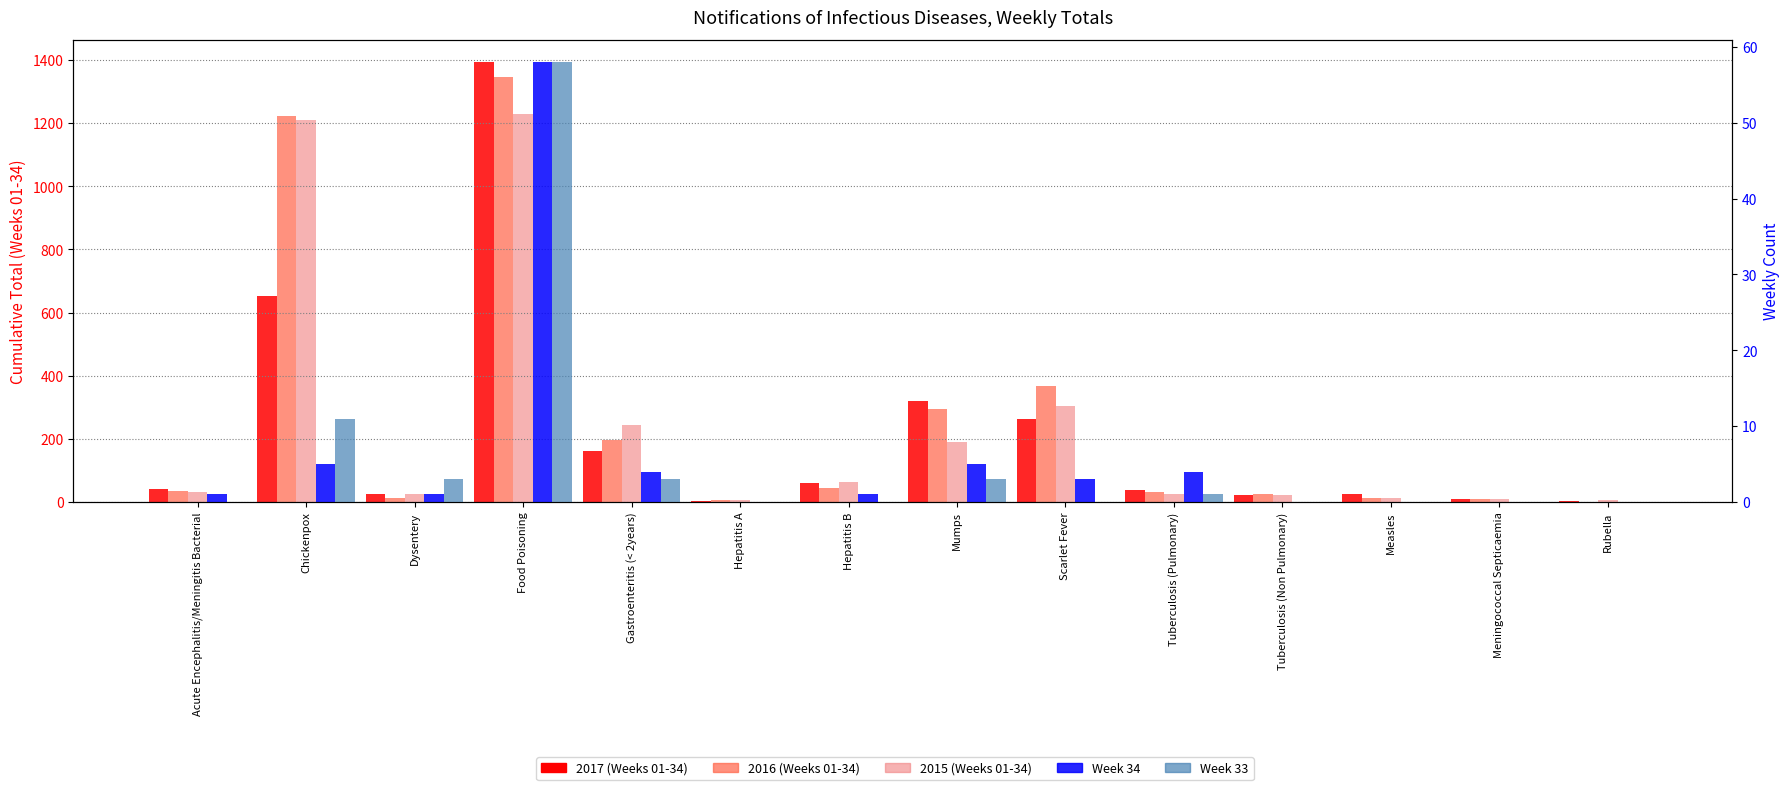

What is the difference between the maximum and minimum values in the 2017 (Weeks 01-34) series?

1391